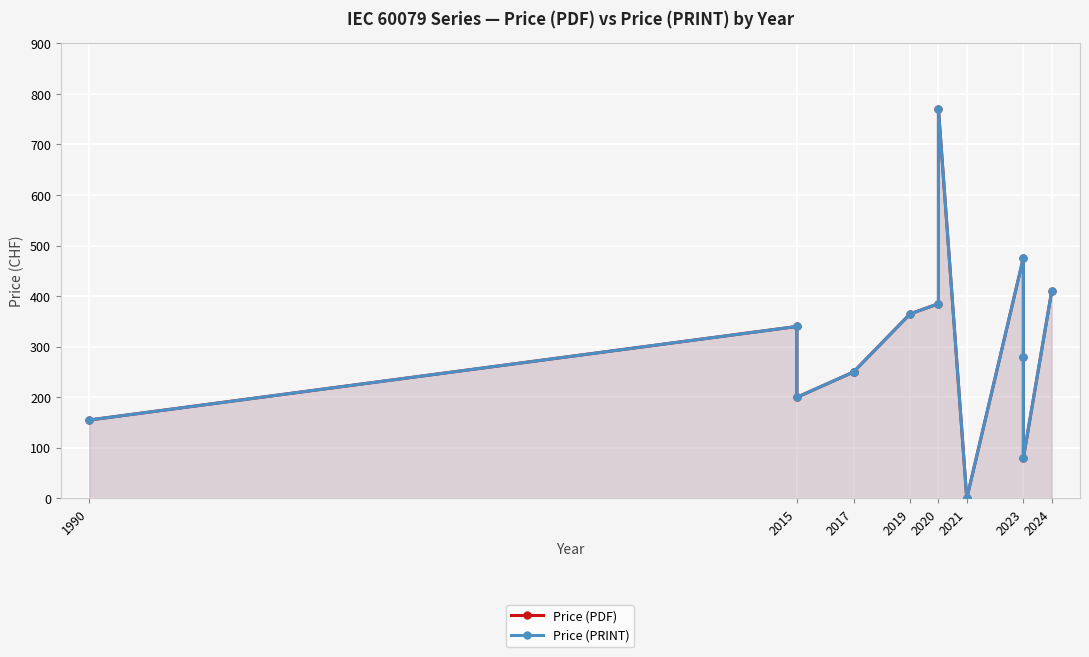

What are all the series names shown in the legend?

Price (PDF), Price (PRINT)